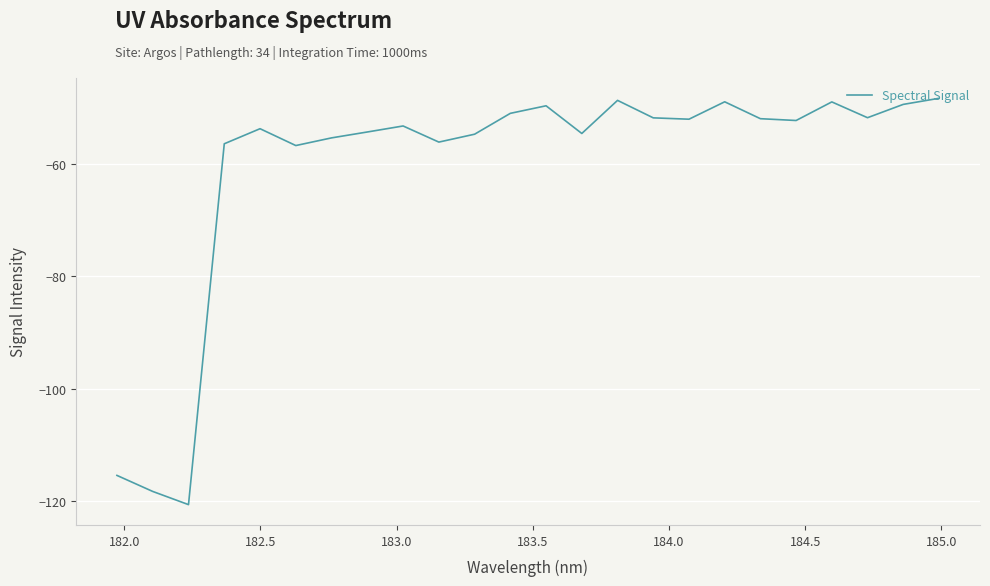

What is the greatest value displayed?

-48.3